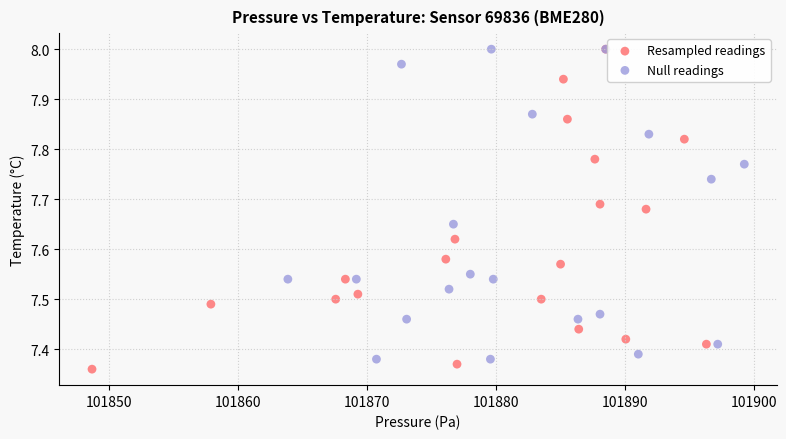

What are all the series names shown in the legend?

Resampled readings, Null readings